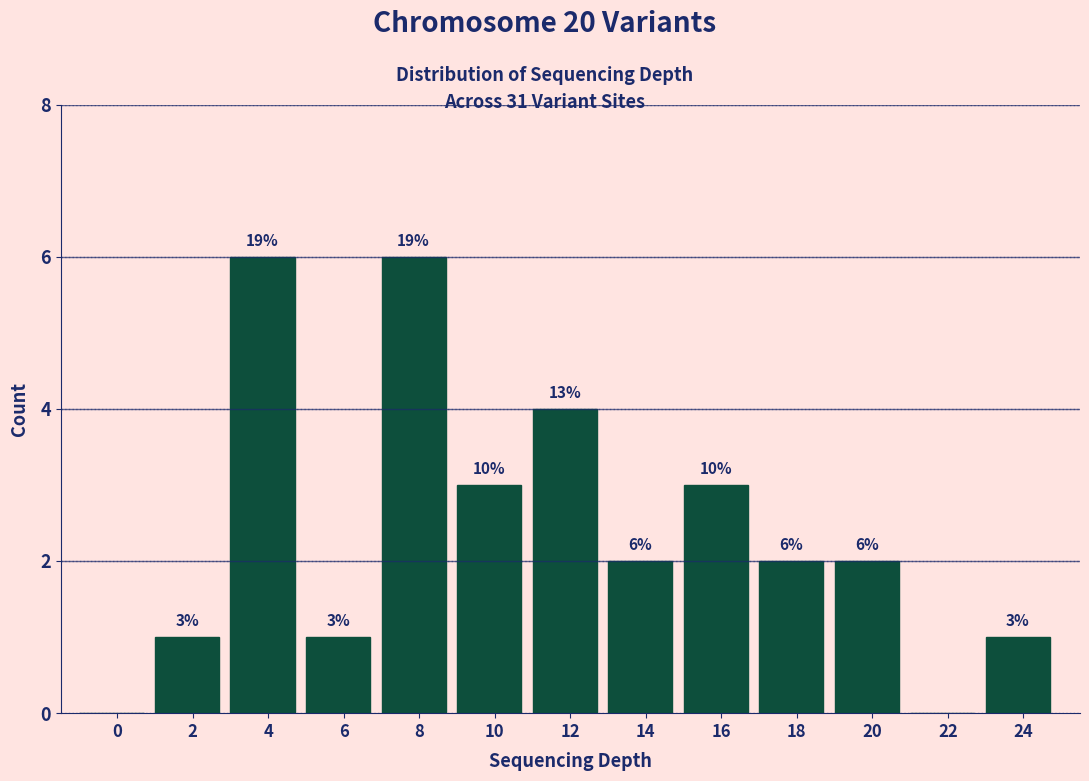

Reading left to right, what are all the values shown in this chart?

0=0	2=1	4=6	6=1	8=6	10=3	12=4	14=2	16=3	18=2	20=2	22=0	24=1